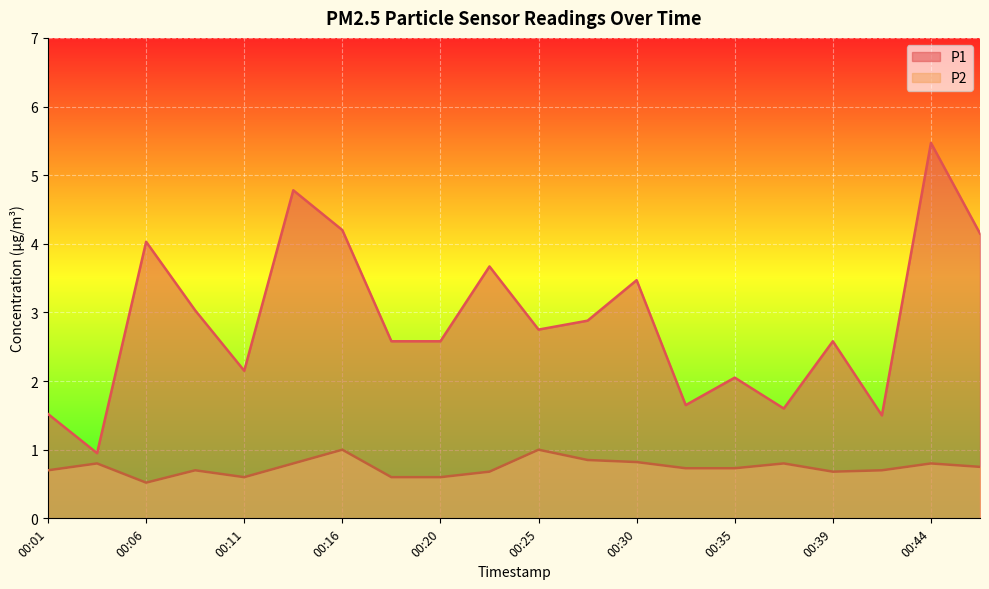

In P1, how many points are higher than both neighbors (excluding endpoints)?

7